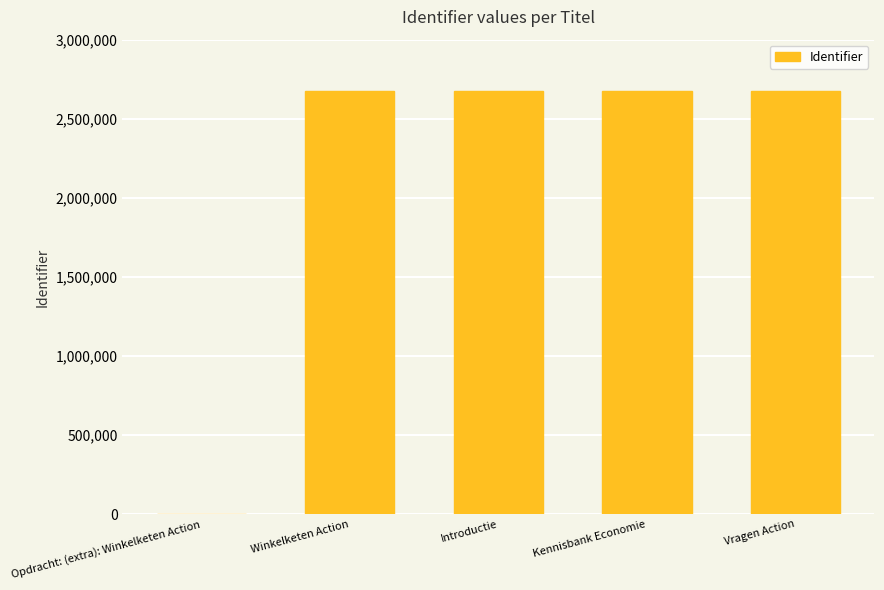

Are the bars horizontal?

No